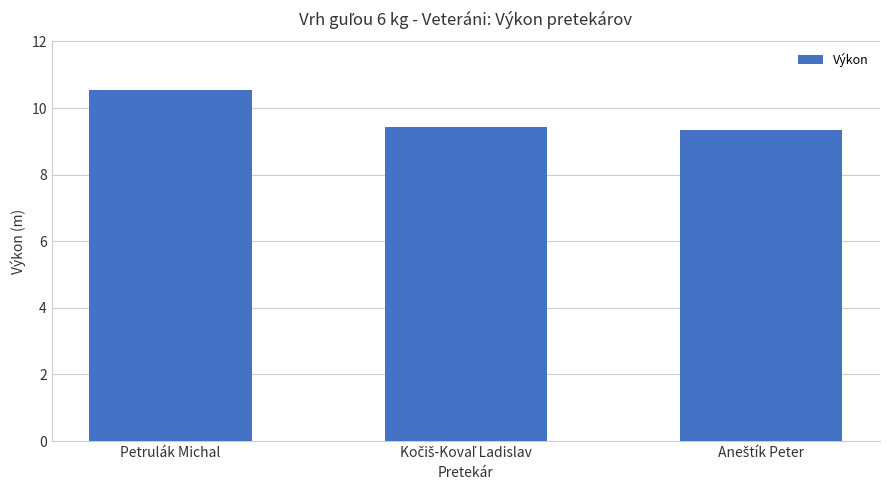

What is the sum of all values?

29.3